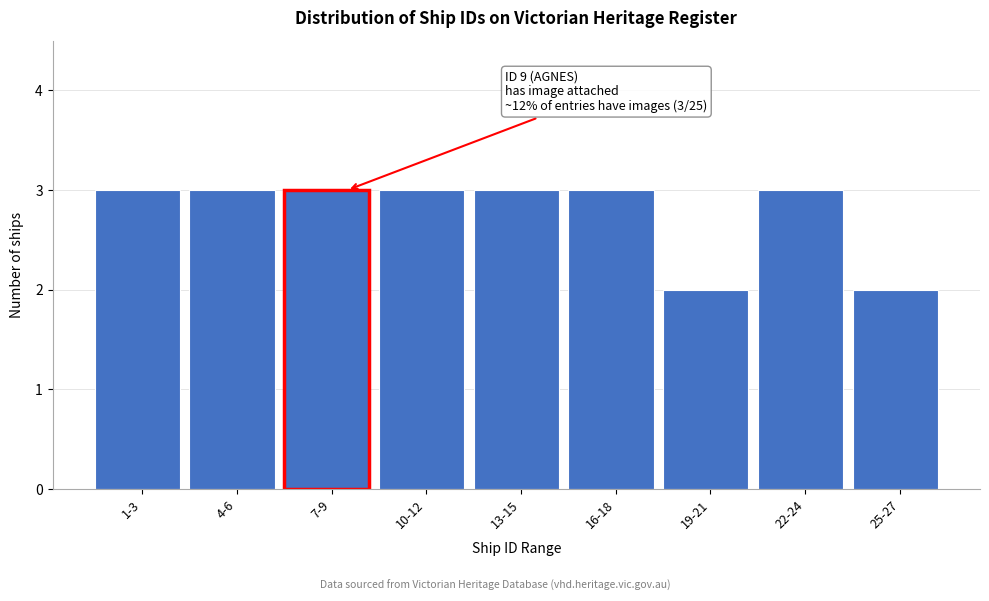

Reading left to right, list all the values displayed in this chart.

3	3	3	3	3	3	2	3	2